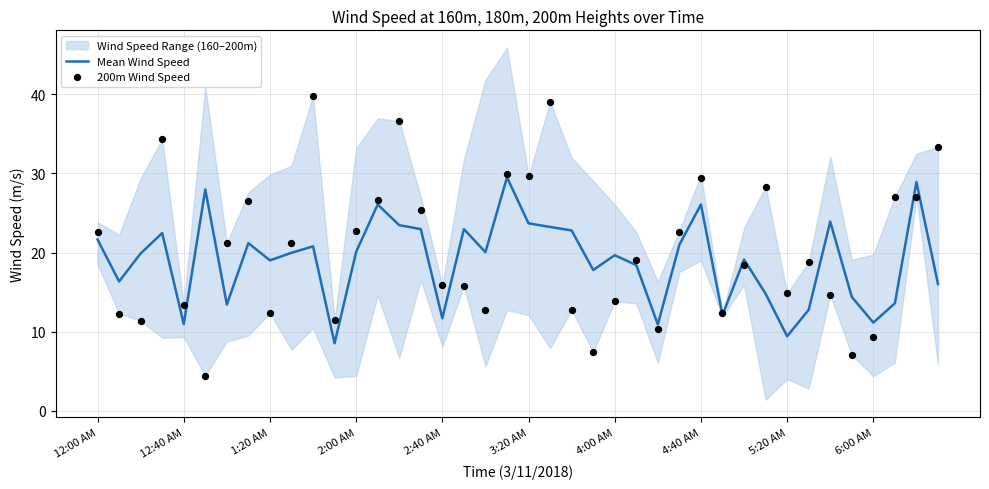

True or false: Mean Wind Speed has a value of 19.0 at 1:20 AM.

True